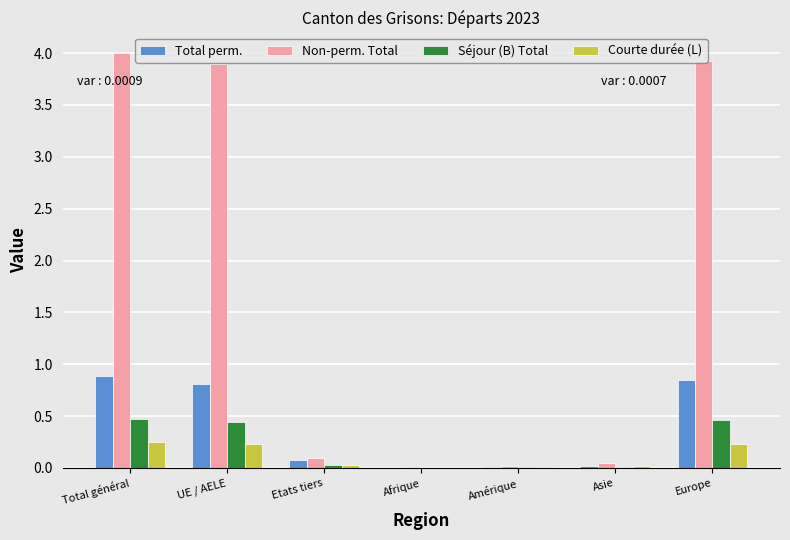

What is the greatest value displayed?

4.0